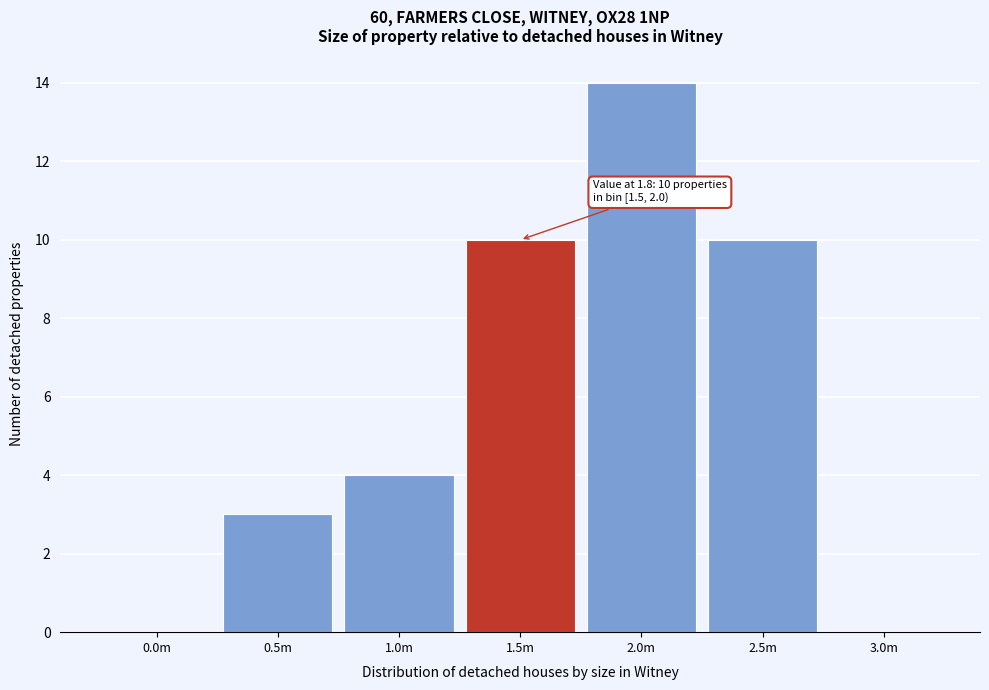

Reading left to right, list all the values displayed in this chart.

0.0m=0	0.5m=3	1.0m=4	1.5m=10	2.0m=14	2.5m=10	3.0m=0